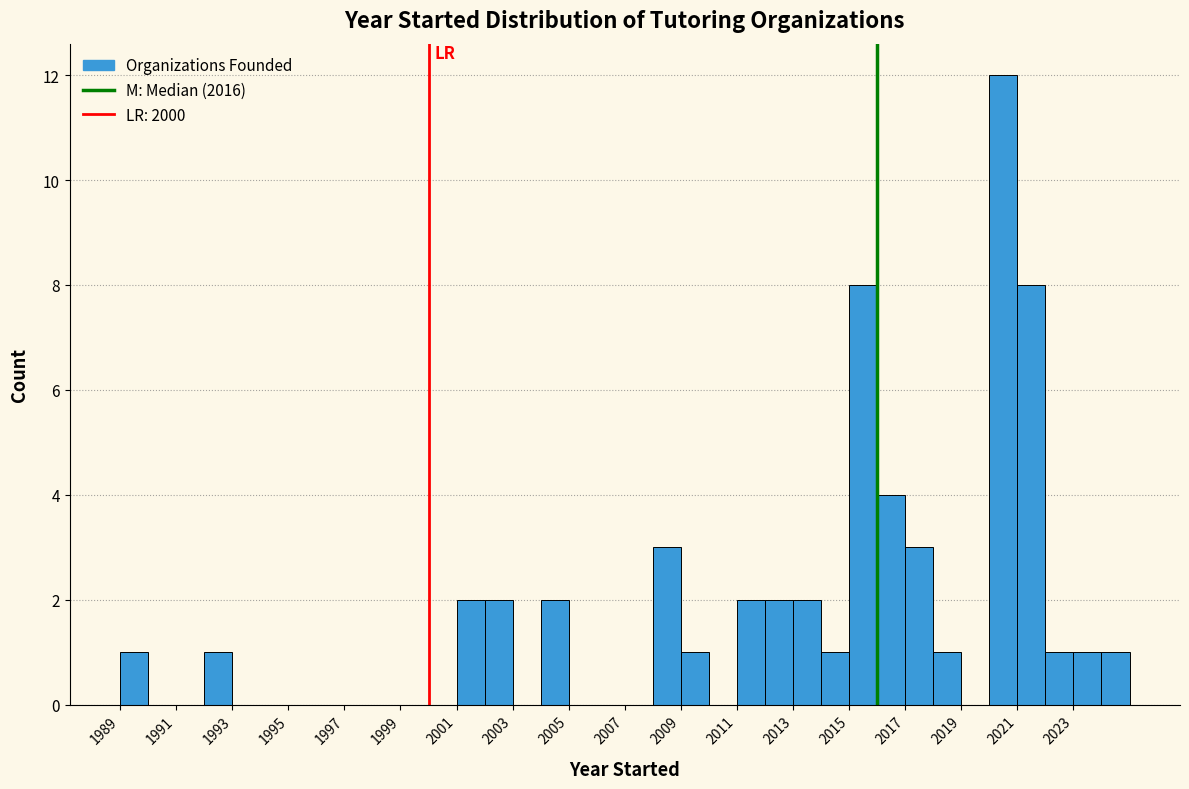

Which range on the x-axis has the tallest bar?

2020 to 2021